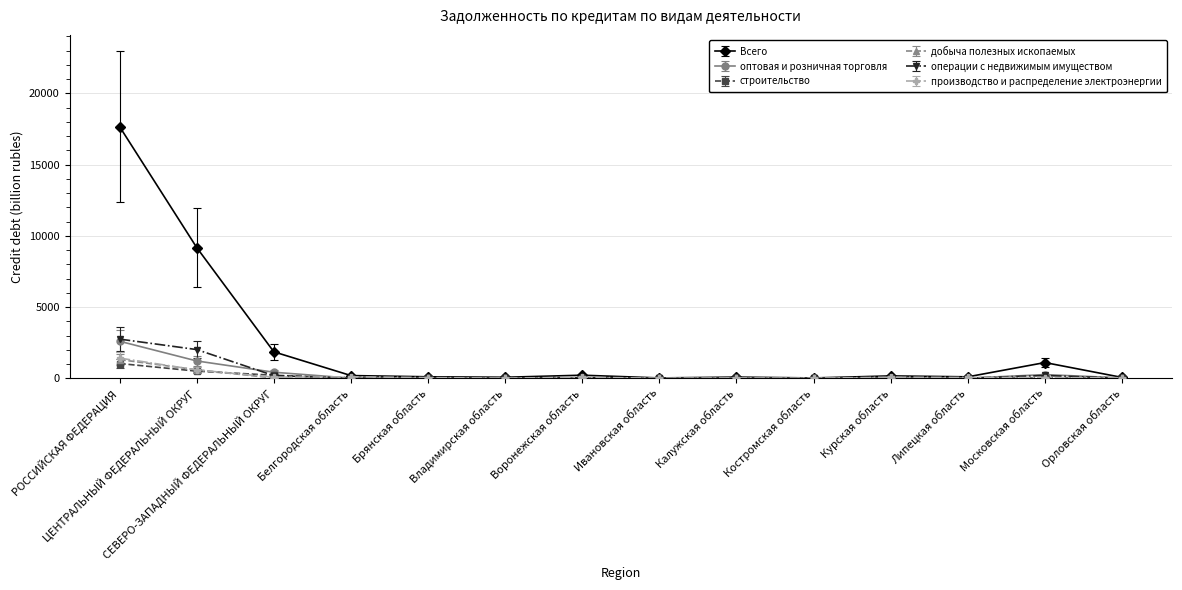

At which category is the sum across all series the highest?

РОССИЙСКАЯ ФЕДЕРАЦИЯ